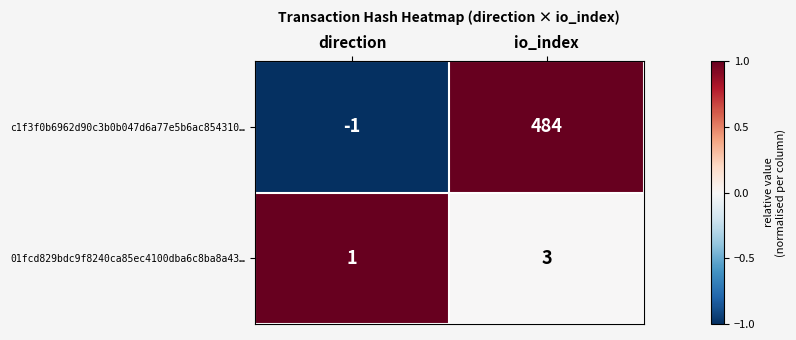

What is the spread (max minus min) of values at direction?

2